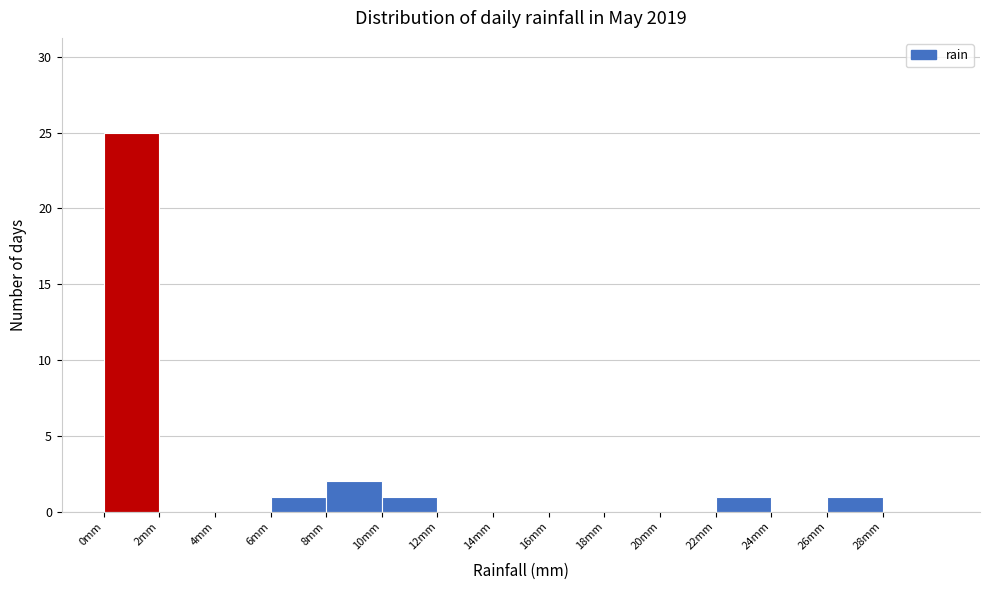

Which range on the x-axis has the tallest bar?

0 to 2